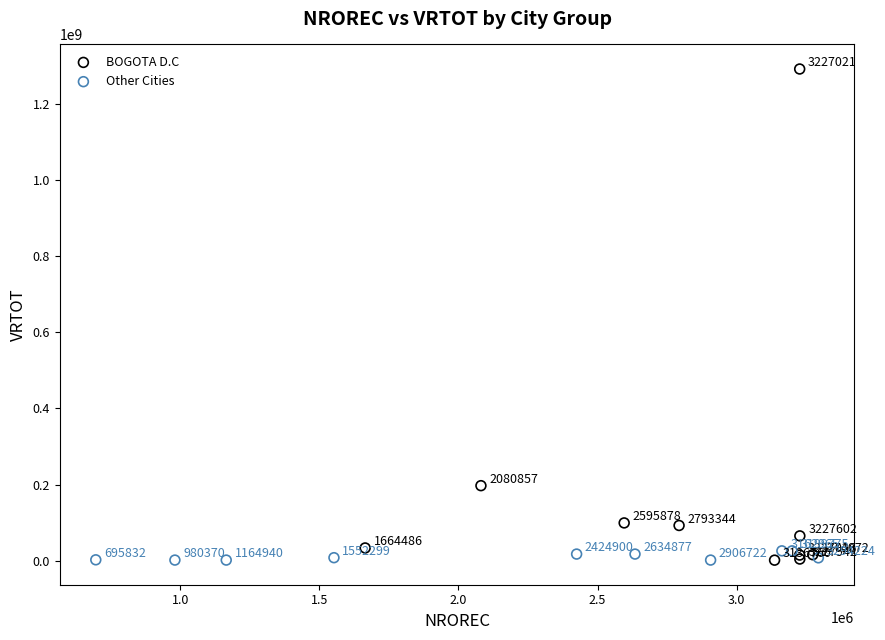

Which series reaches the minimum Y coordinate?

BOGOTA D.C